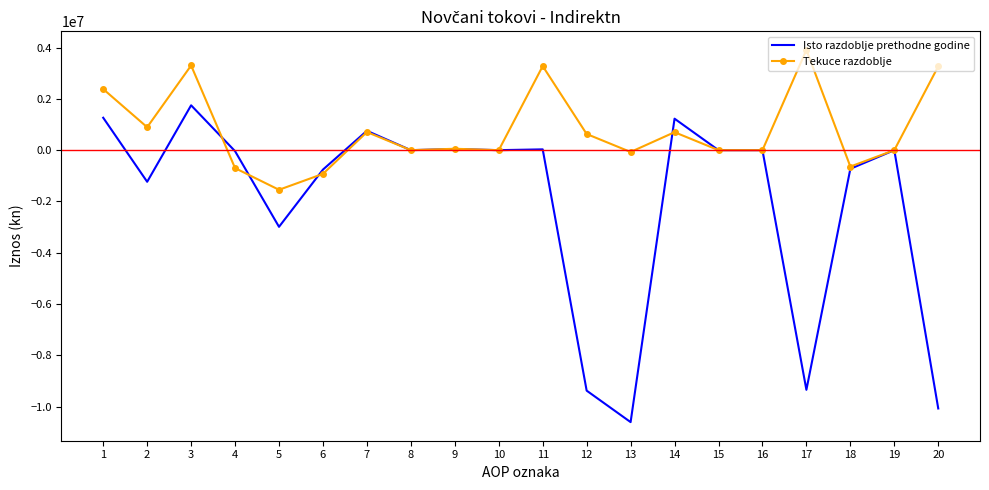

Which series has the largest total across all categories?

Tekuce razdoblje